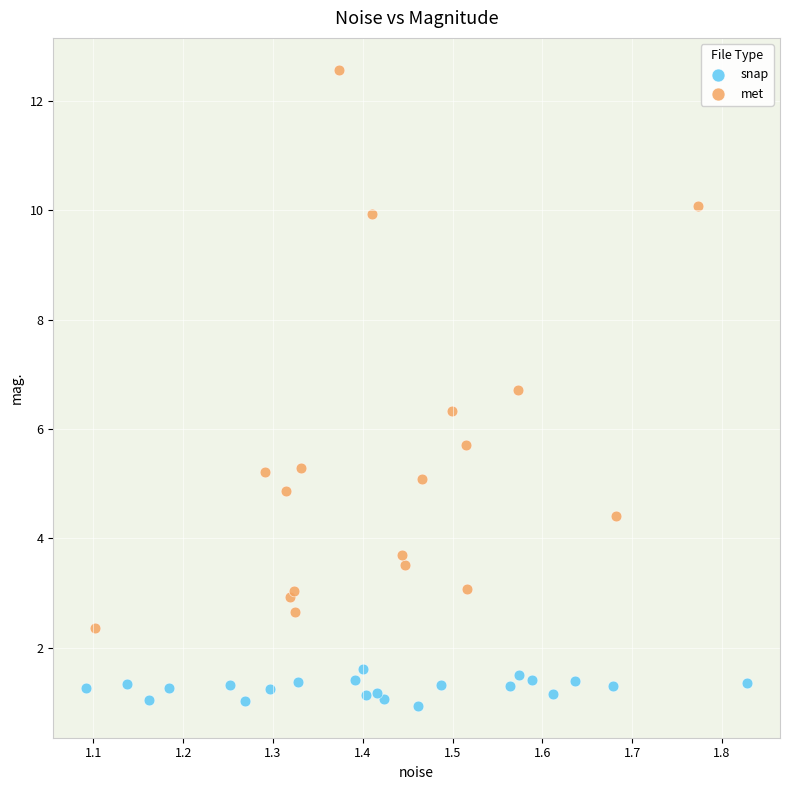

What are all the series names shown in the legend?

snap, met